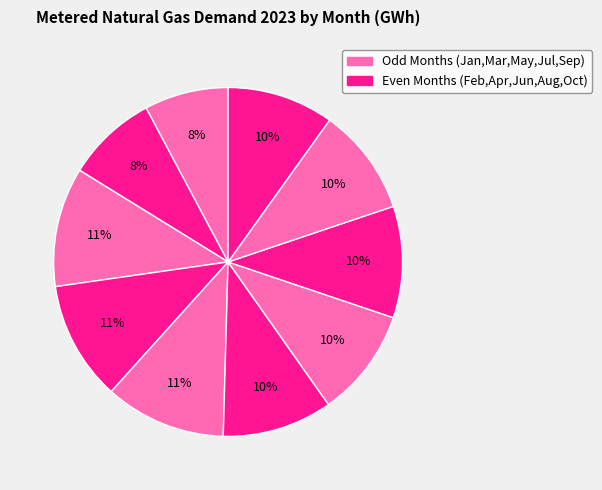

How many segments does this pie chart have?

10